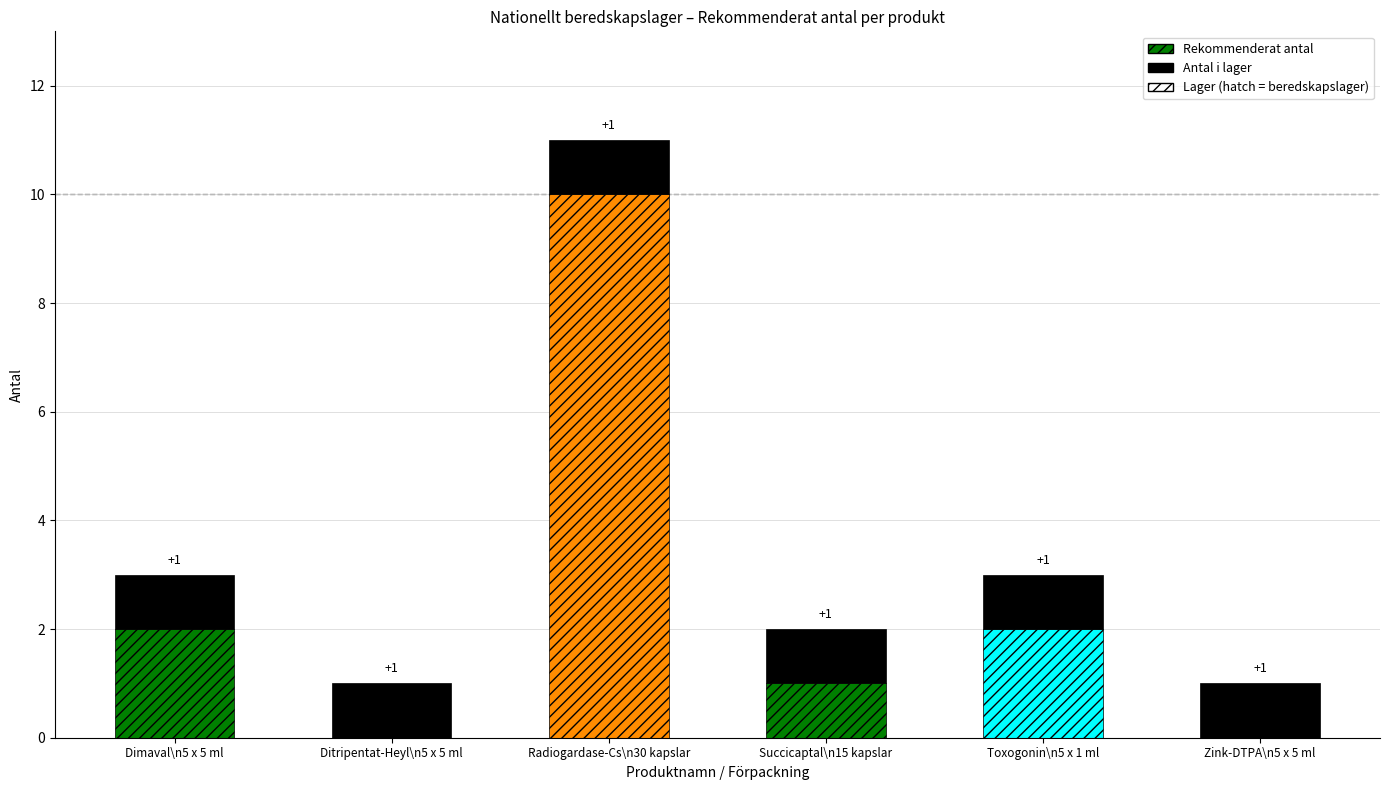

How many positive values does the rekommenderat_antal series have?

4